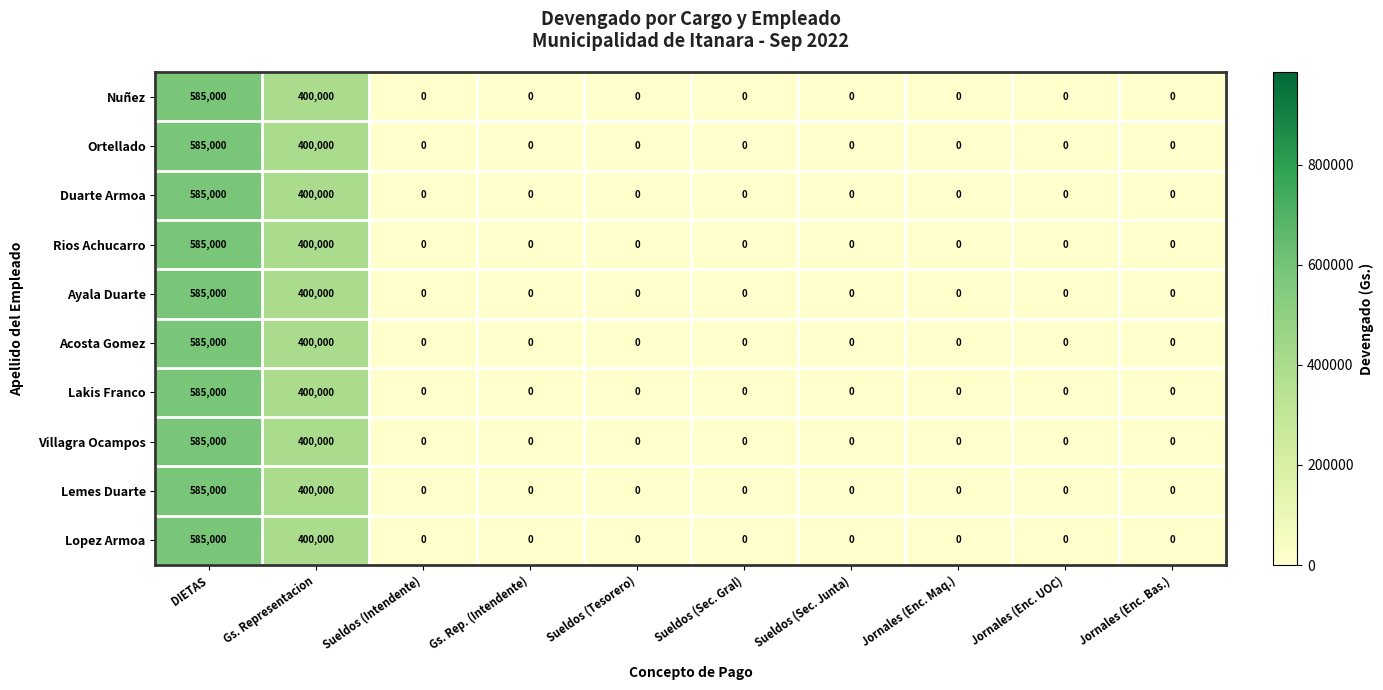

The value of Ayala Duarte at Gs. Representacion is 207002. True or false?

False